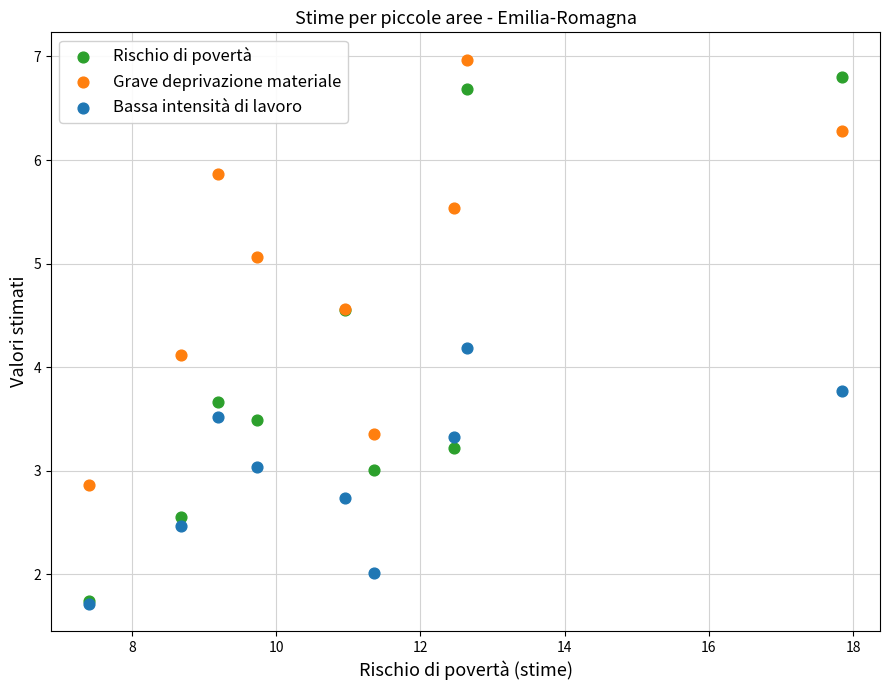

Across all series, what Y value is closest to 4?

4.1